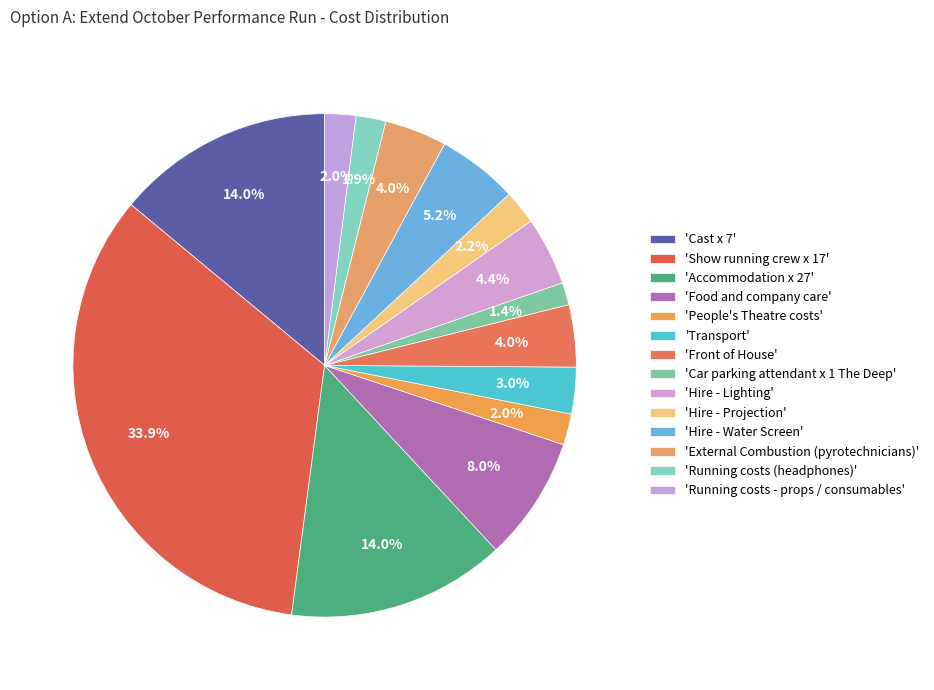

Count the number of slices in the pie.

14